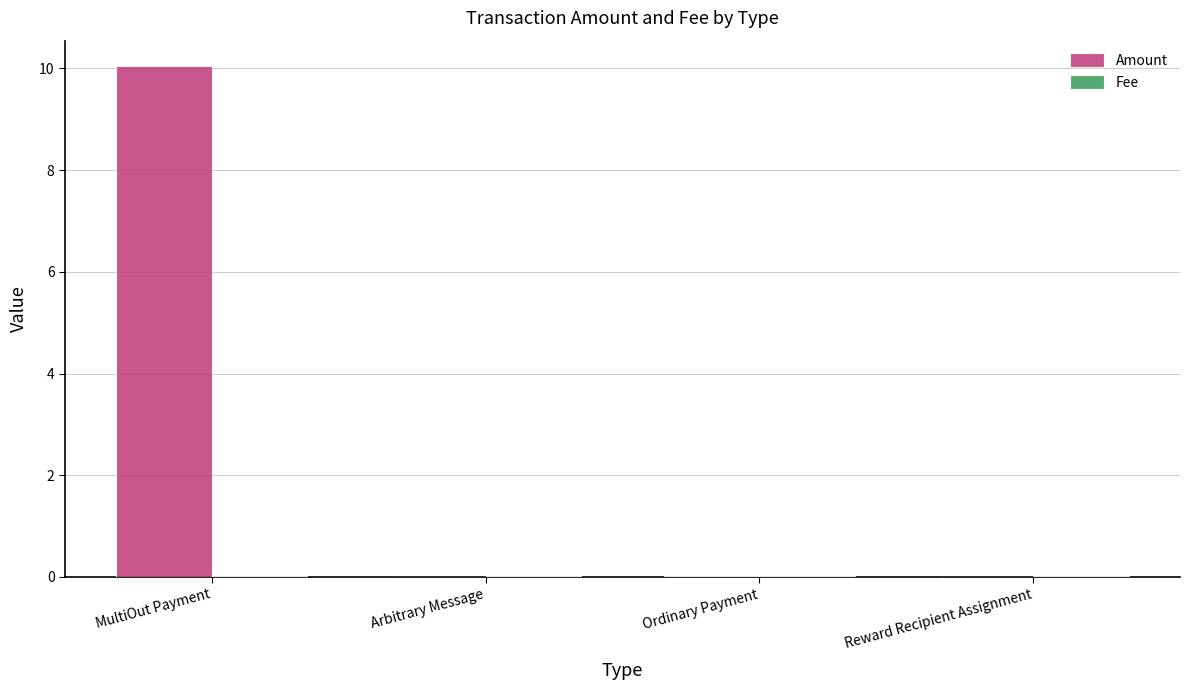

Which series has the largest total across all categories?

Amount